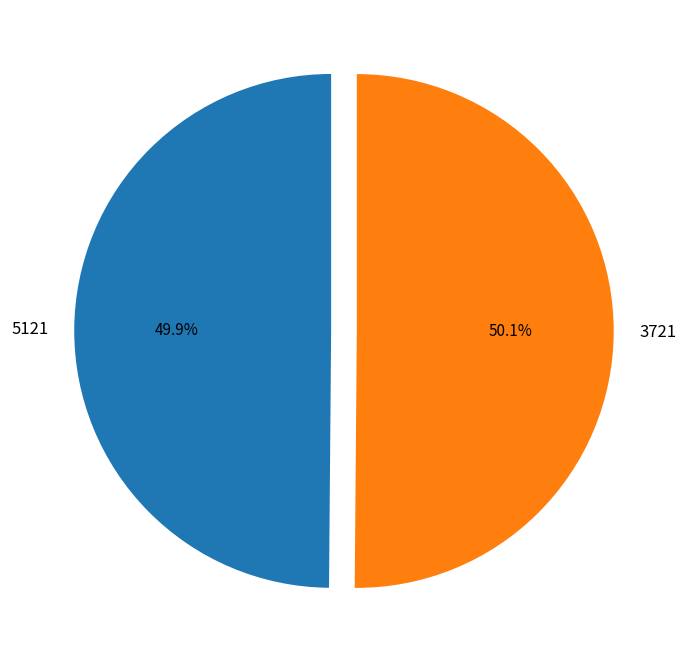

What percentage do 3721 and 5121 together represent?

100.0%